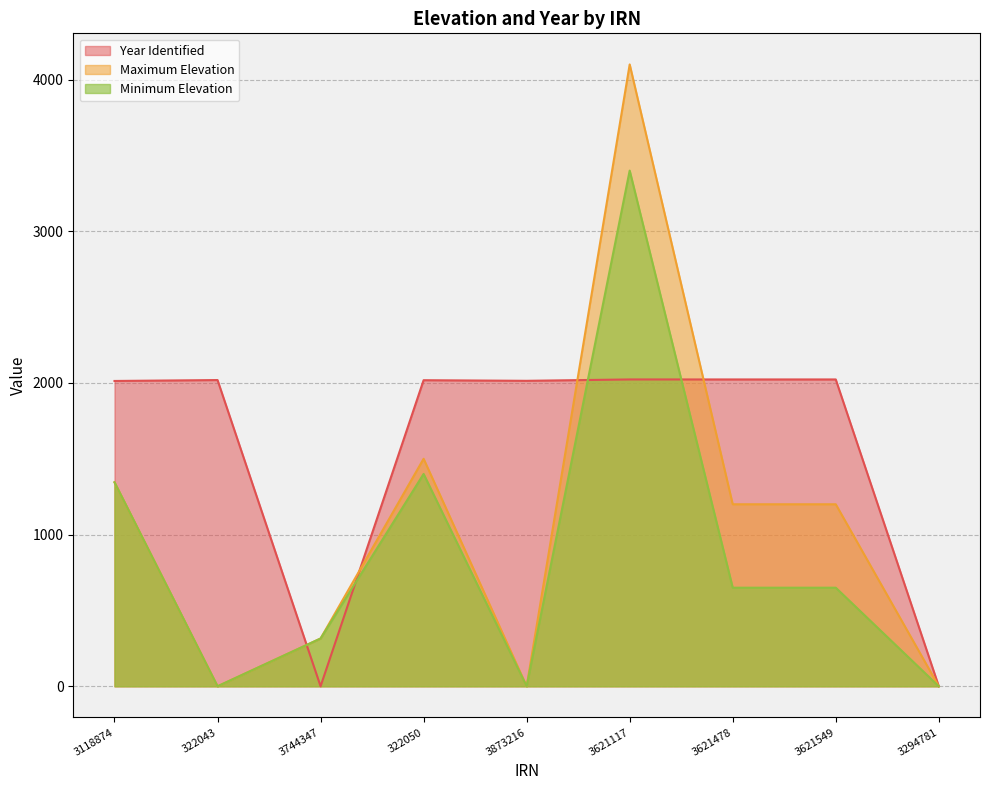

What are all the series names shown in the legend?

Year Identified, Maximum Elevation, Minimum Elevation